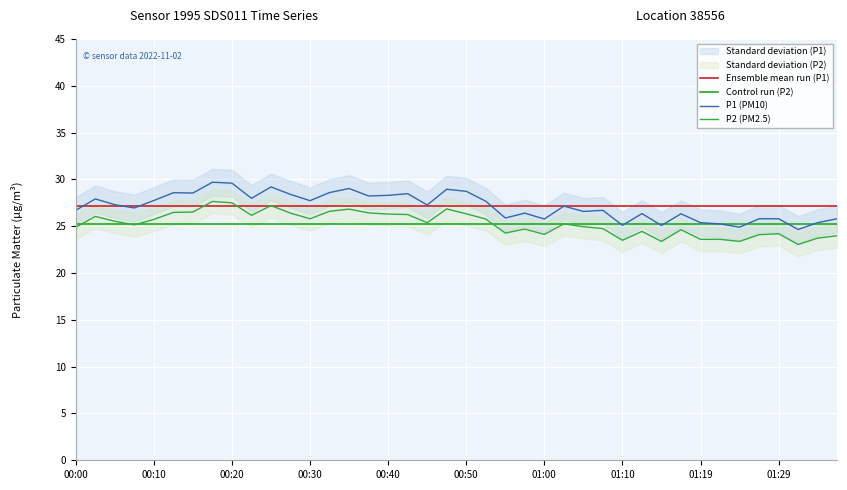

At 23, list the series in order from smallest to largest.

P2 (PM2.5), Control run (P2), P1 (PM10), Ensemble mean run (P1)